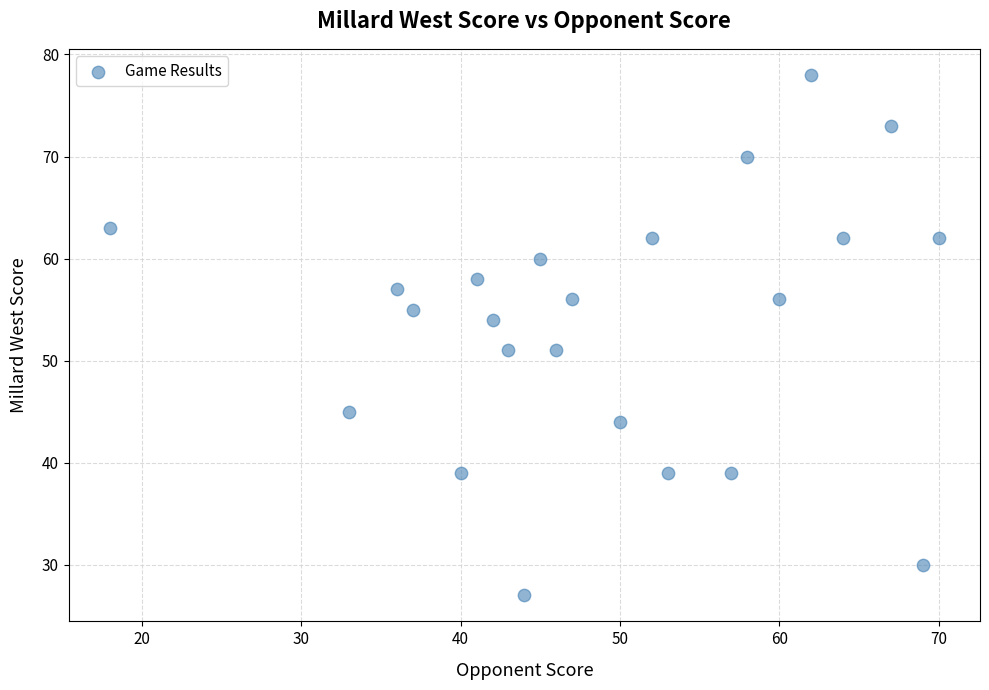

What is the range of X values (max minus min)?

52